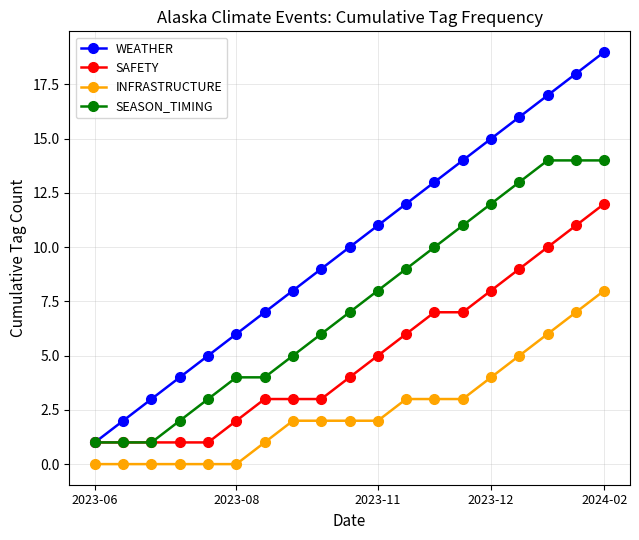

True or false: WEATHER has more than 0 interior local peaks.

False